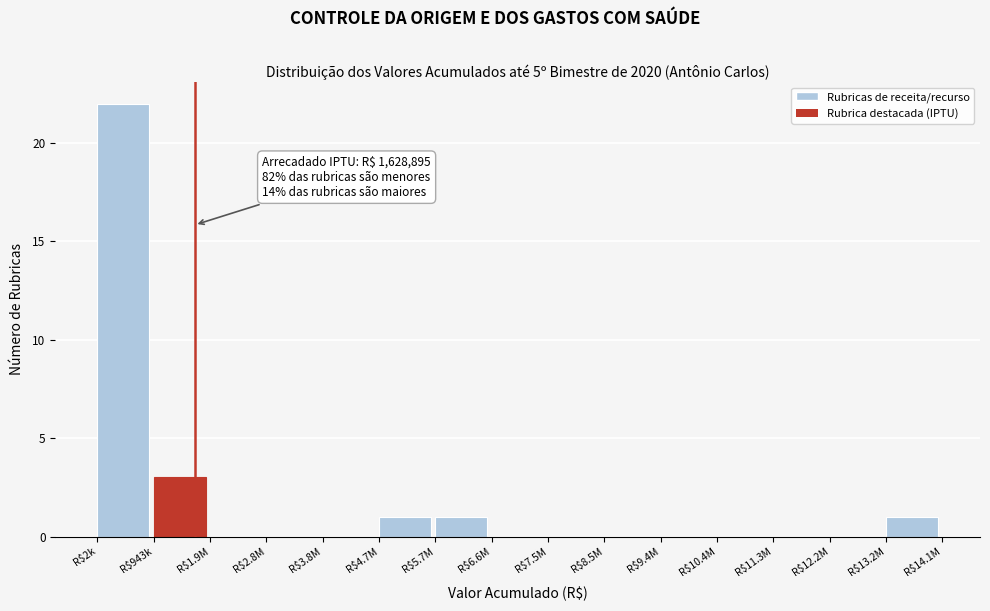

Which label corresponds to the largest value in the chart?

R$2k